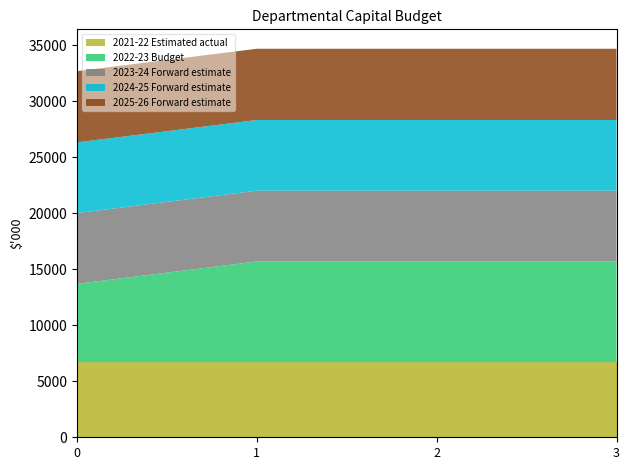

Reading left to right, what are all the values shown in this chart?

2021-22 Estimated actual: 6711	6711	6711	6711
2022-23 Budget: 6987	8987	8987	8987
2023-24 Forward estimate: 6315	6315	6315	6315
2024-25 Forward estimate: 6314	6314	6314	6314
2025-26 Forward estimate: 6357	6357	6357	6357